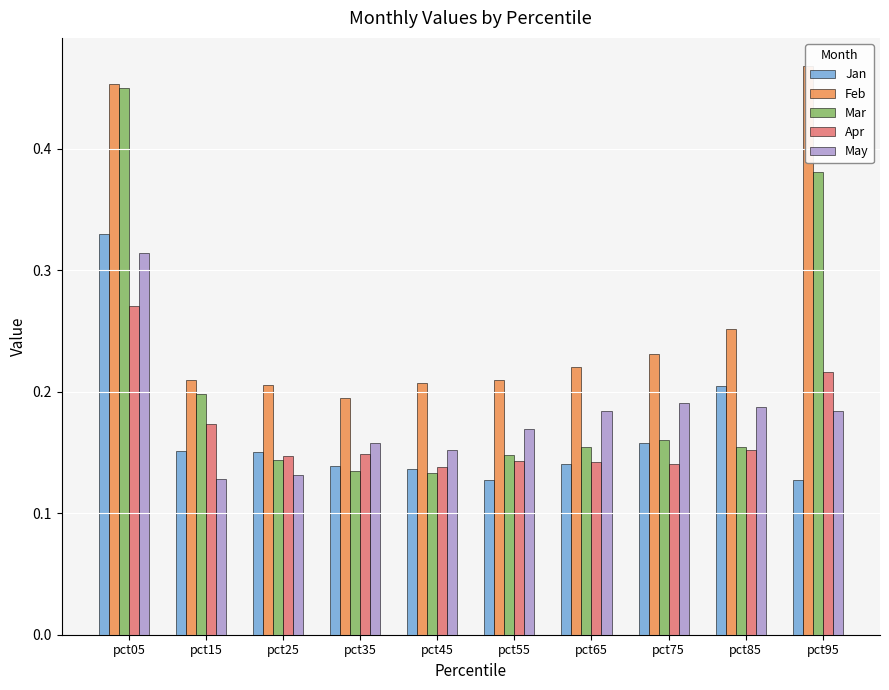

Which category has the lowest value across all series?

pct55